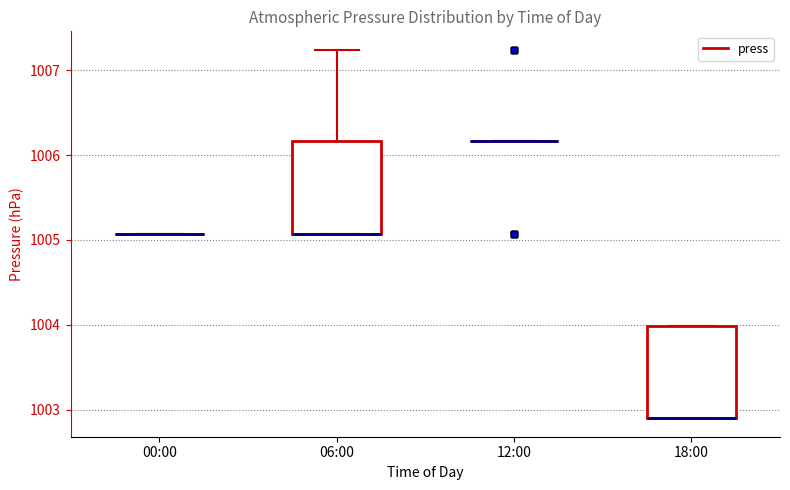

Reading left to right, transcribe this box plot: for each box, give where its median line is, the range the box spans, and where its two whiskers end, as read against the y-axis. The values are not printed on the chart, so give them approximately, as read against the axis.

00:00: box collapsed to a line at 1005.1, whiskers 1005.1 to 1005.1
06:00: median 1005.1 (drawn on the box's lower edge), box 1005.1 to 1006.2, whiskers 1005.1 to 1007.2
12:00: box collapsed to a line at 1006.2, whiskers 1006.2 to 1006.2
18:00: median 1002.9 (drawn on the box's lower edge), box 1002.9 to 1004.0, whiskers 1002.9 to 1004.0